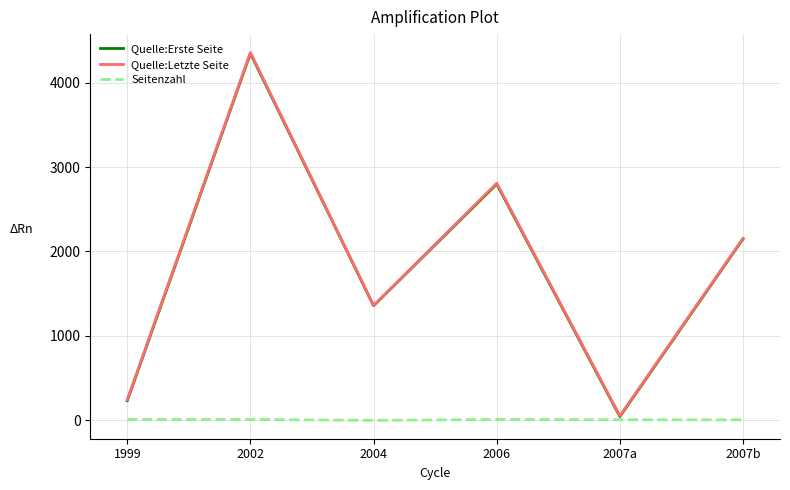

Which series changed the most between 2002 and 2007b?

Quelle:Letzte Seite